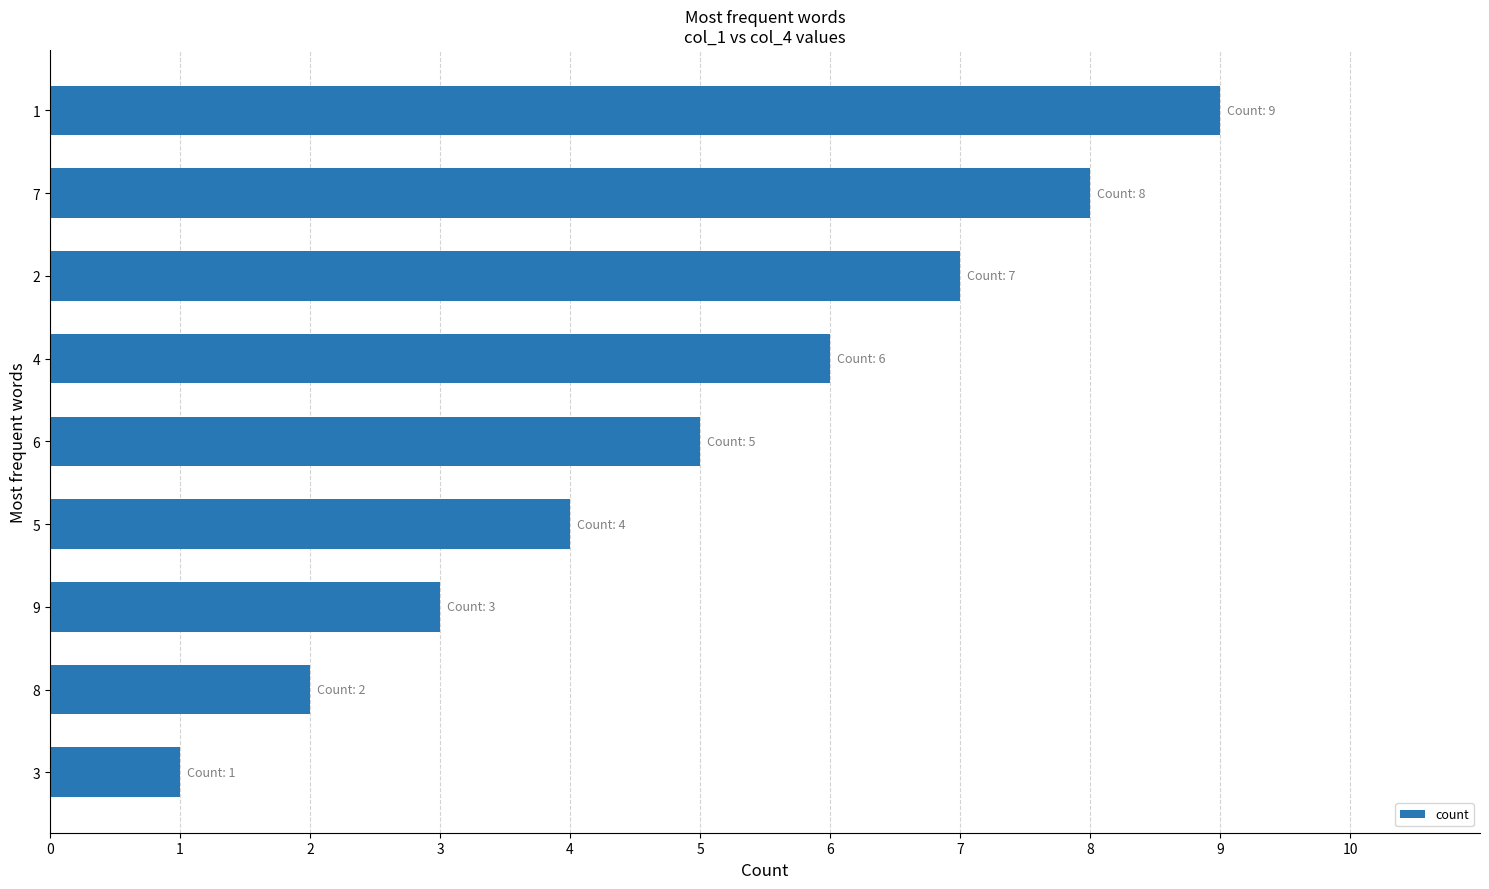

How many bars are there in total?

9